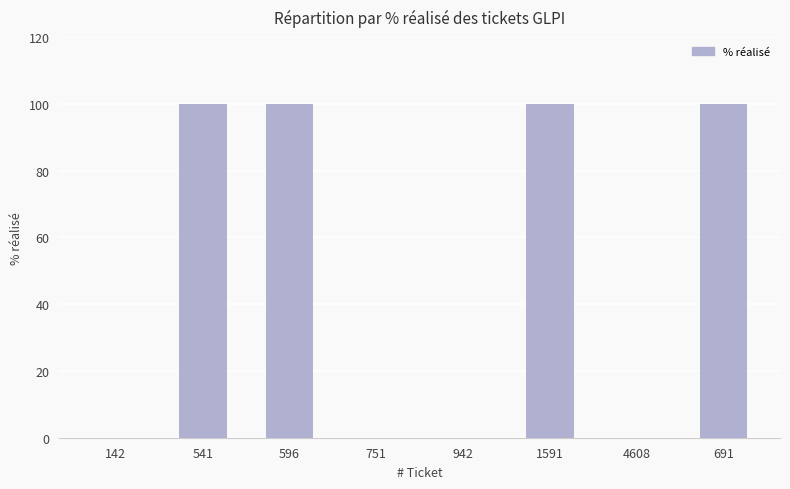

What is the maximum value shown in the chart?

100